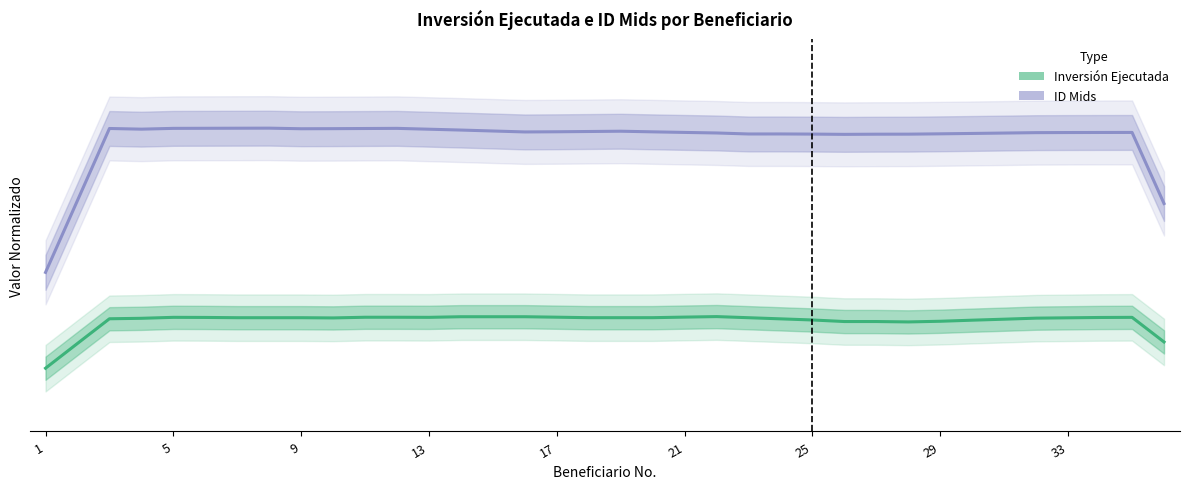

Where is ID Mids nearest to the value 0?

1